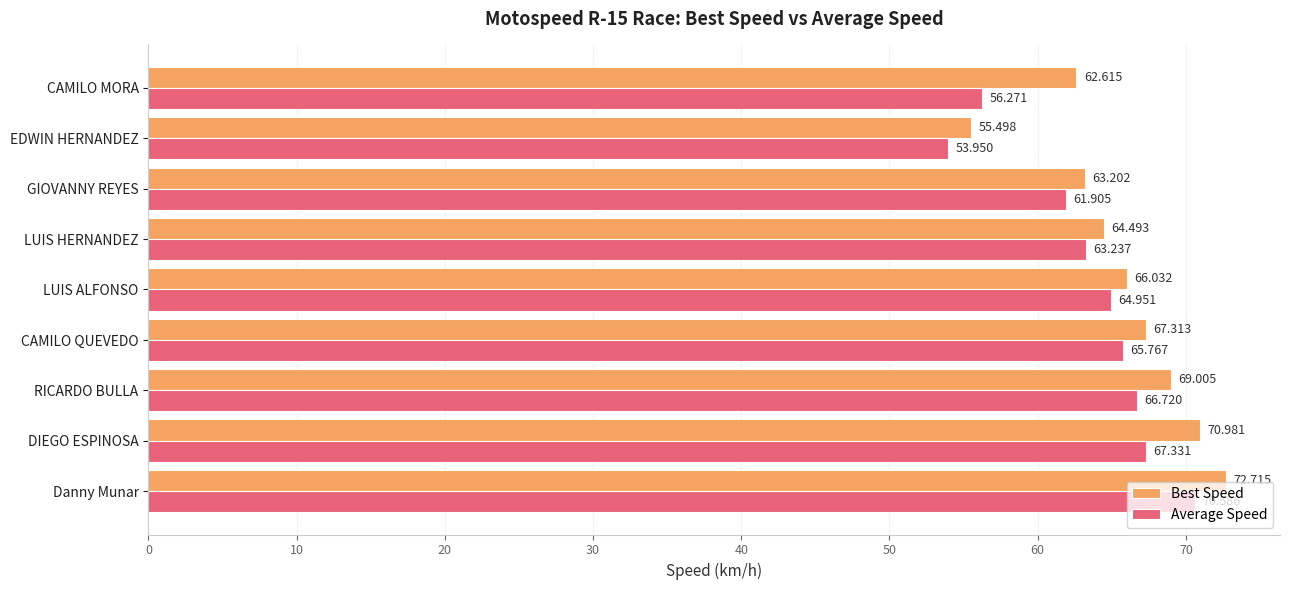

At which category does the chart reach its minimum across all series?

EDWIN HERNANDEZ